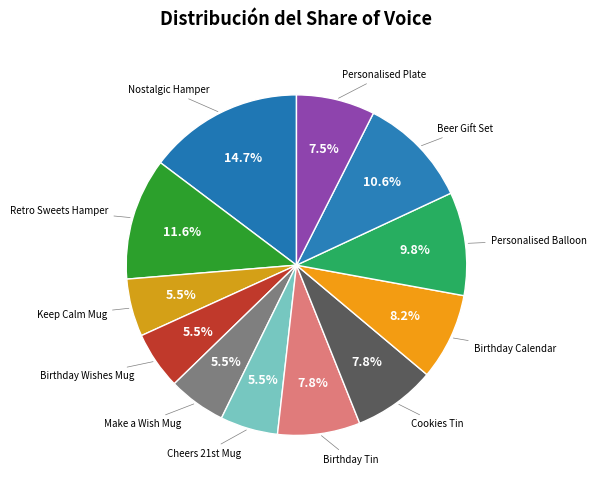

Is there a majority slice in this chart?

No